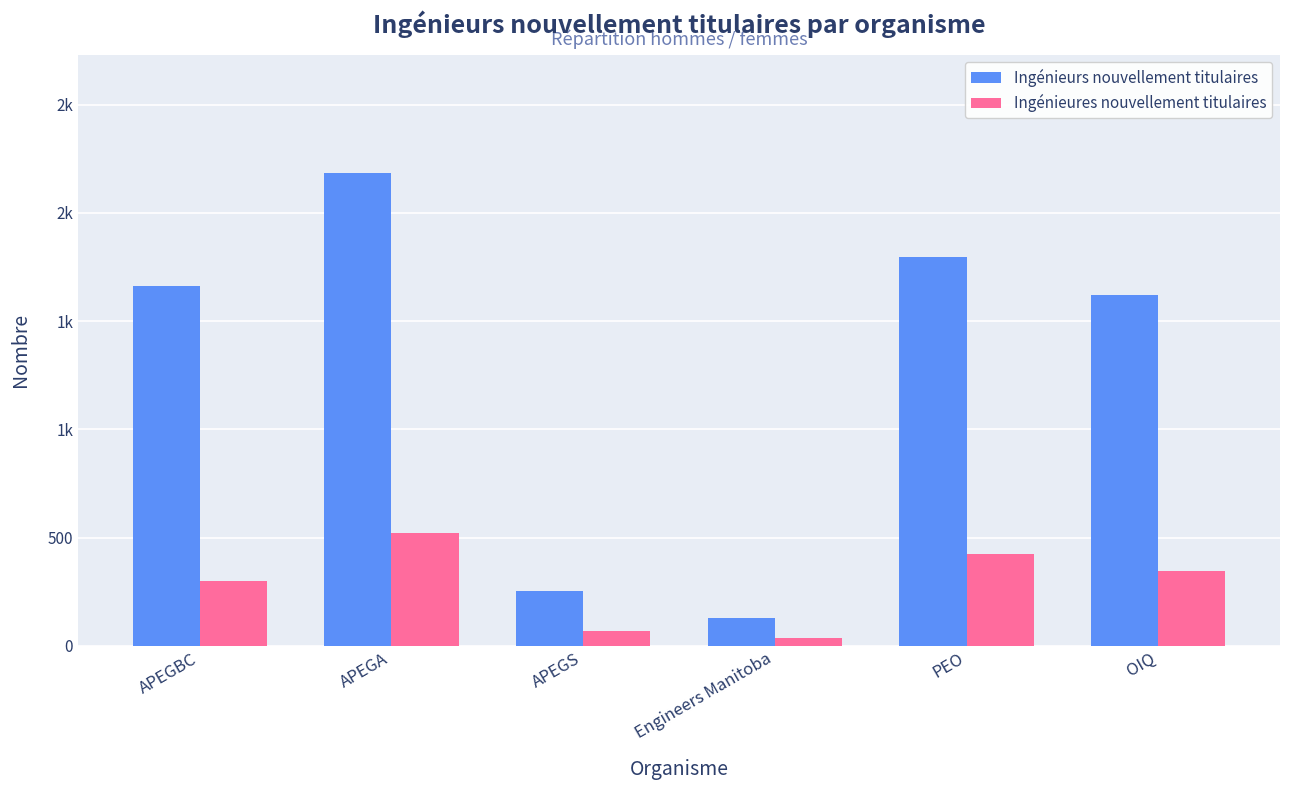

Which category has the highest value across all series?

APEGA